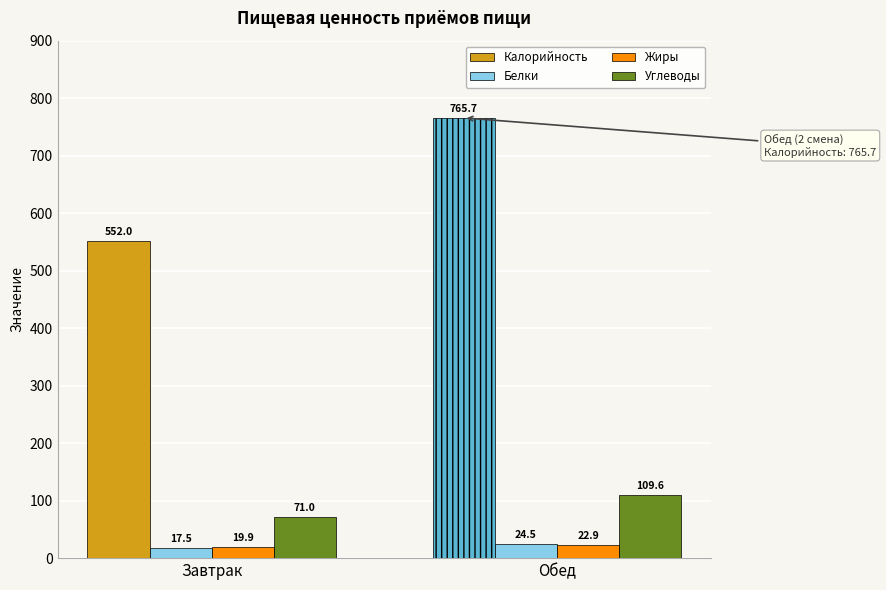

What position from the right is Завтрак?

2